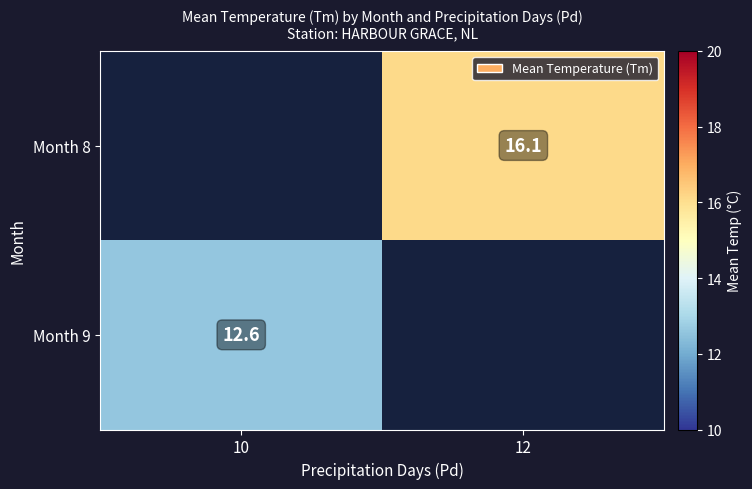

True or false: Month 8 has a value of 16.1 at 12.

True